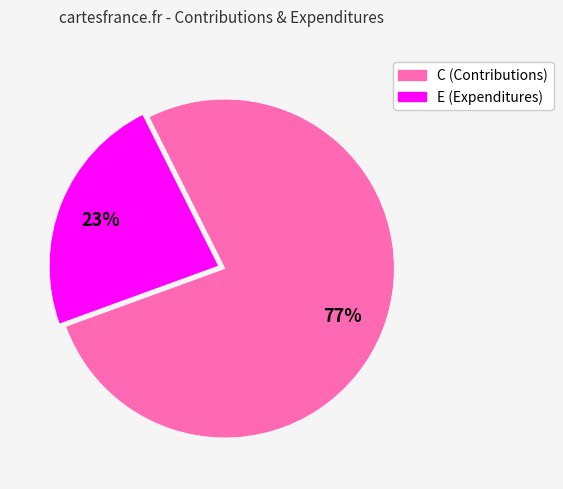

True or false: E accounts for 23% of the total.

True